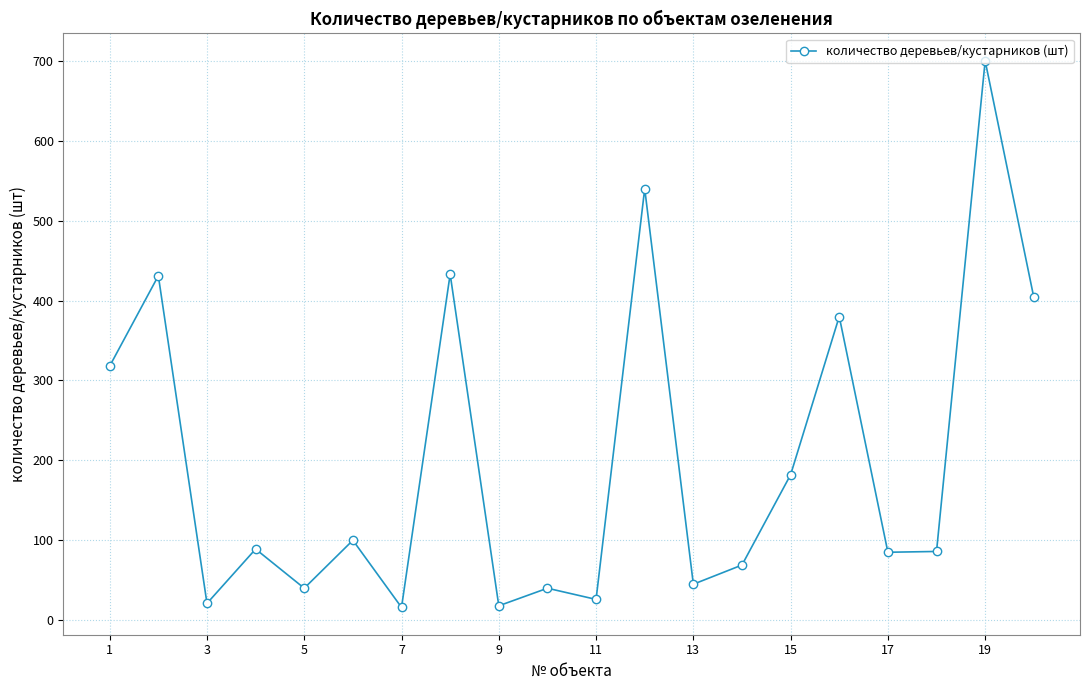

True or false: the data has more than 2 interior local peaks.

True